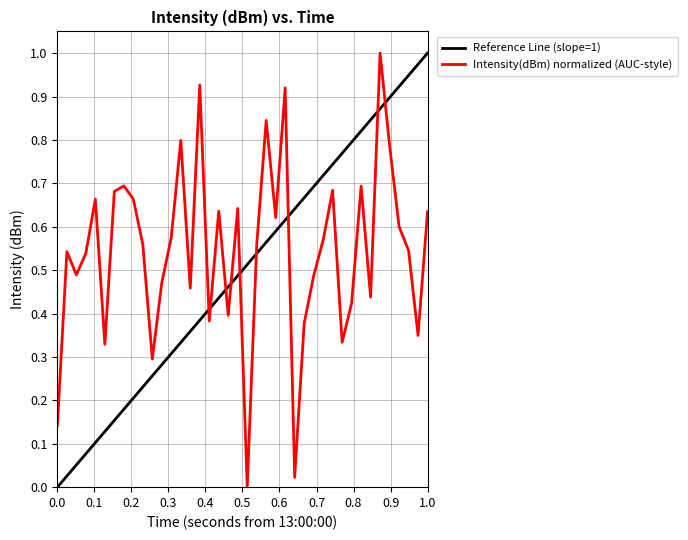

True or false: the data has more than 0 interior local peaks.

True